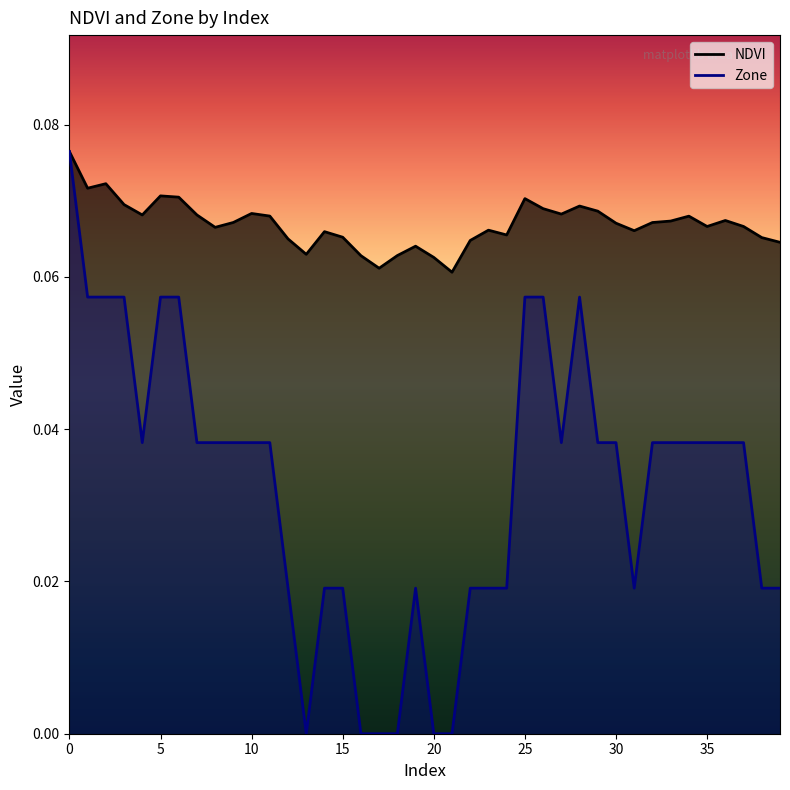

How many distinct data groups are displayed?

2